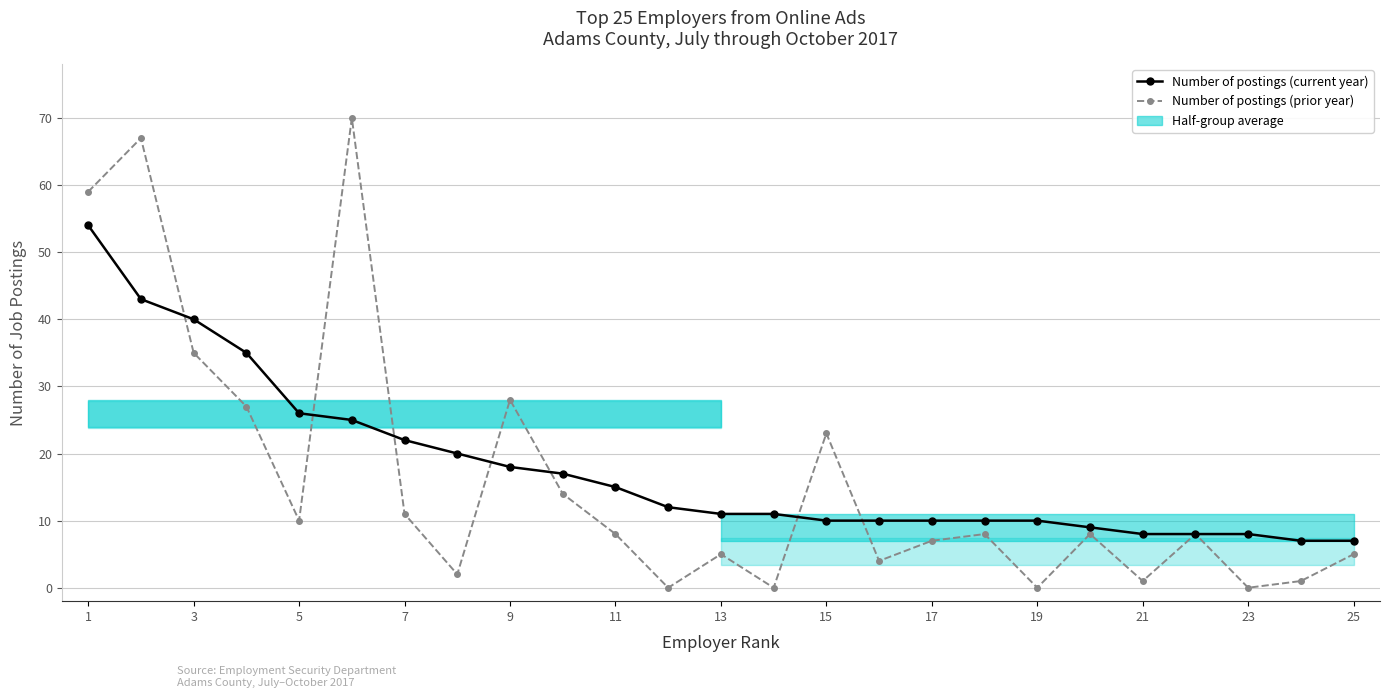

What is the difference between the highest and lowest values at 21?

7